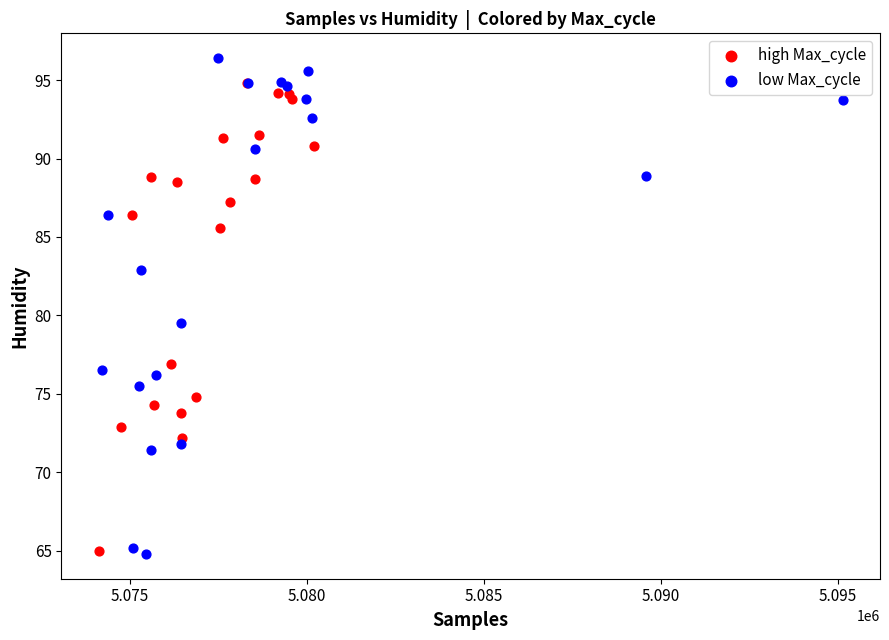

Which series has the largest Y range (max minus min)?

low Max_cycle